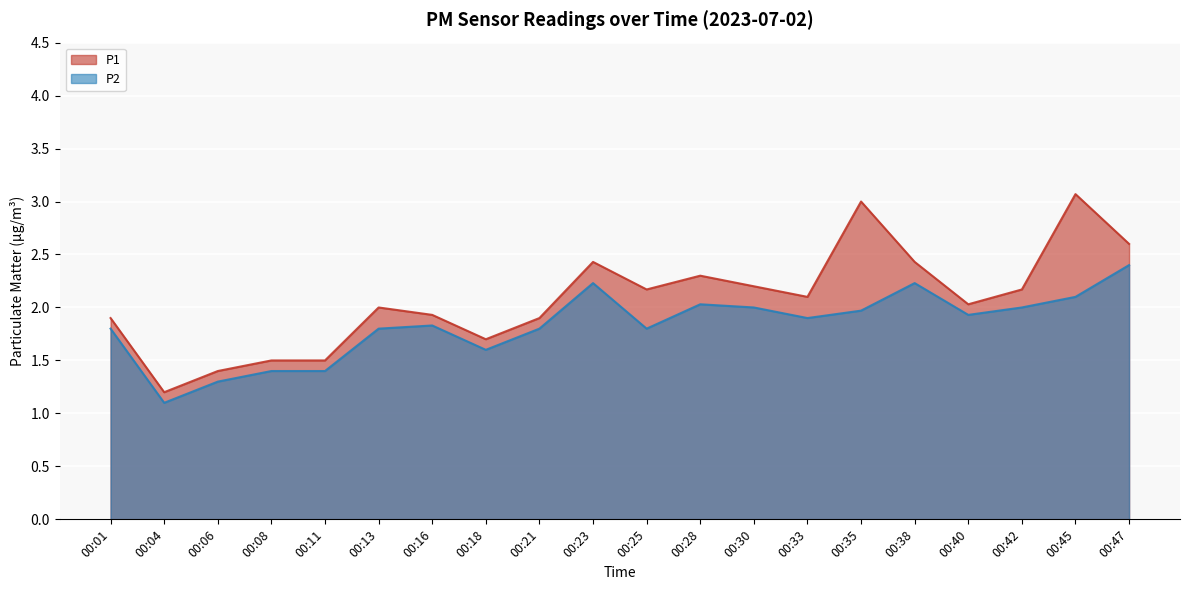

How many interior local valleys does the P1 series have?

5